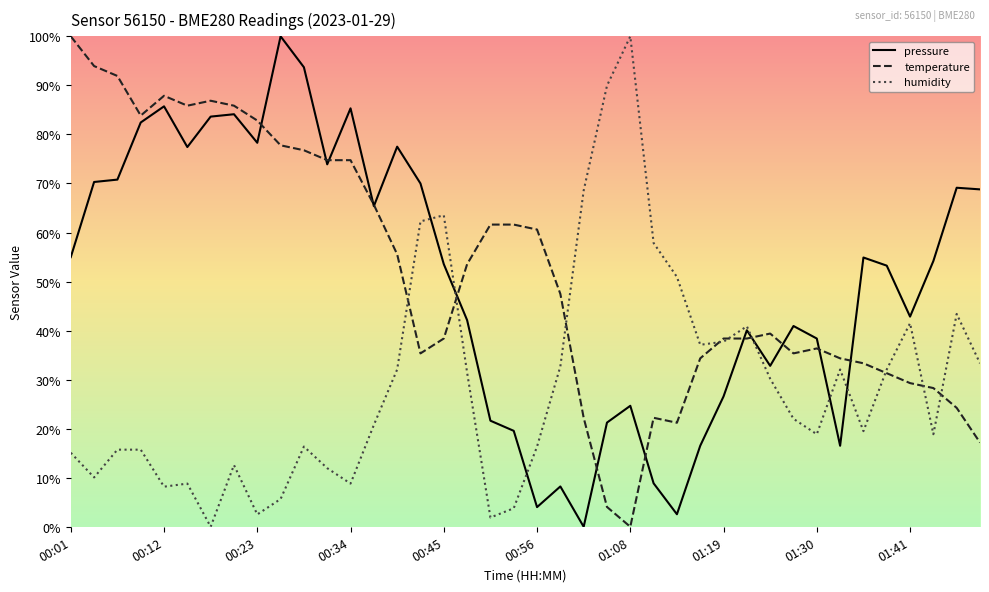

True or false: pressure has a value of 78.3 at 00:23.

True